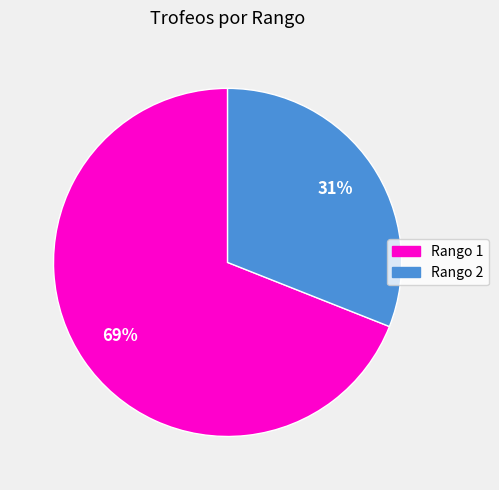

Which slice is the smallest?

Rango 2